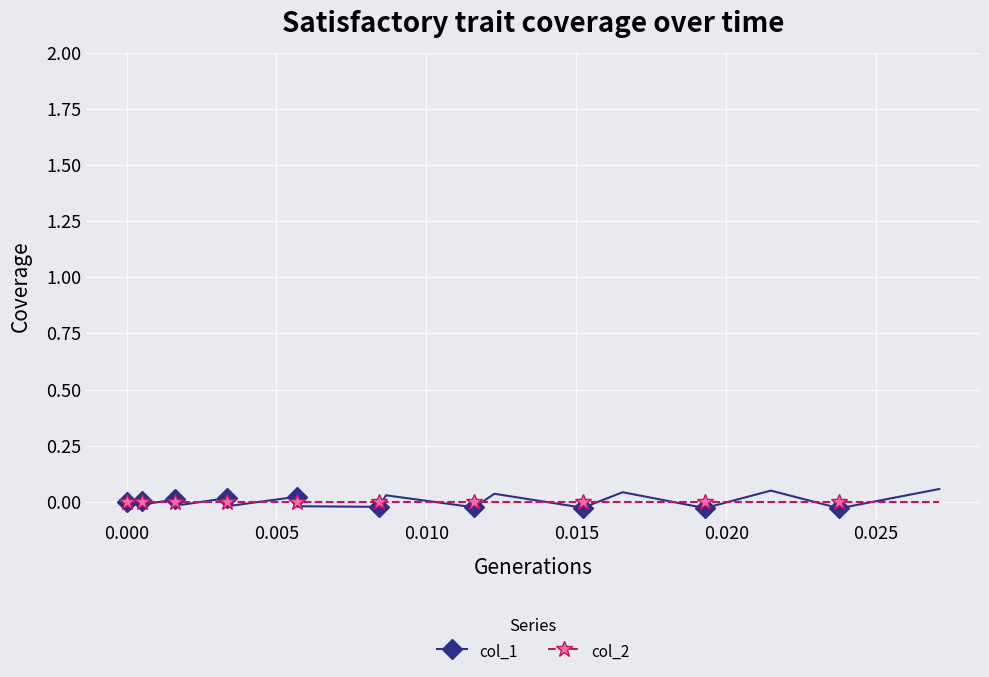

True or false: col_1 has more than 1 points higher than both neighbors.

True